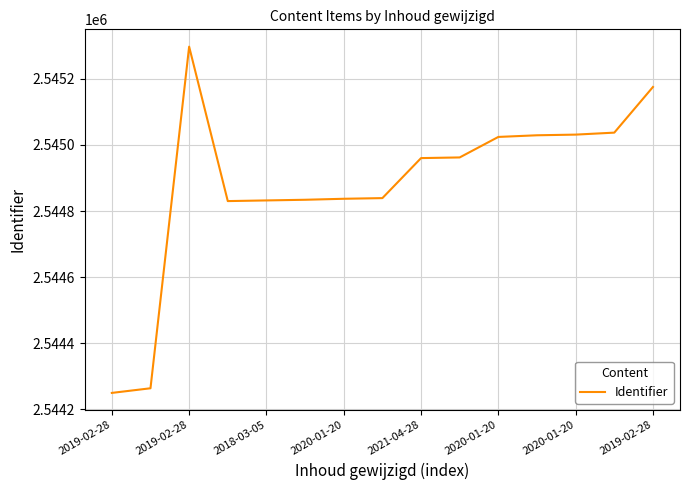

What is the difference between the maximum and minimum values?

1047